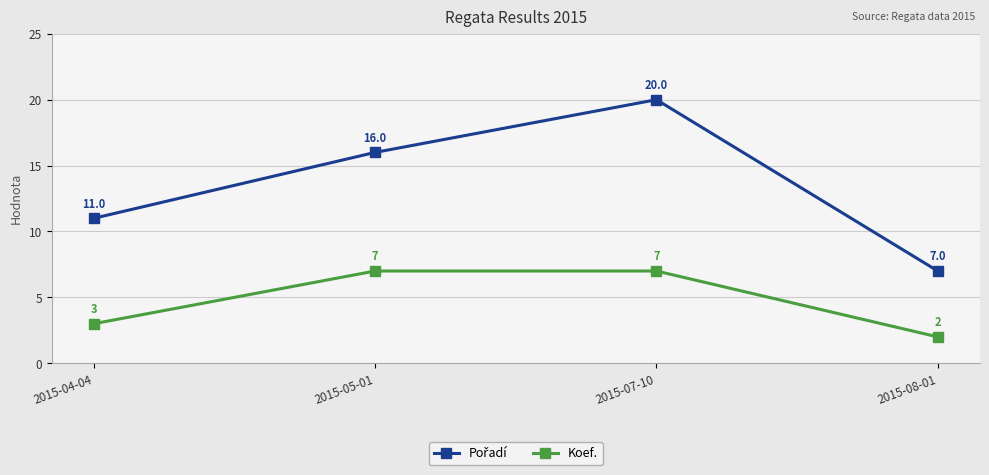

What value does the Koef. series have at 2015-08-01?

2